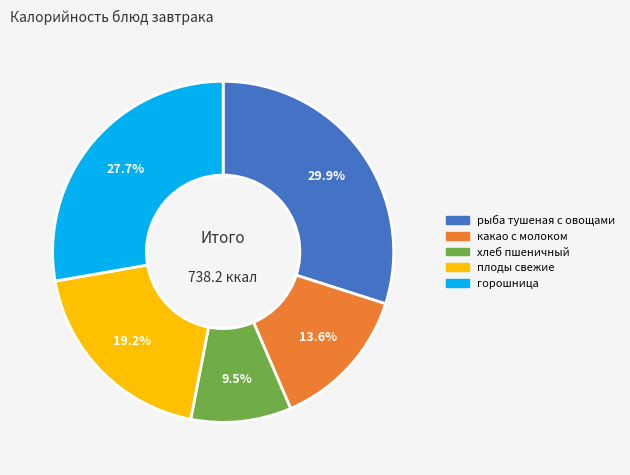

Rank the categories by value from highest to lowest.

рыба тушеная с овощами, горошница, плоды свежие, какао с молоком, хлеб пшеничный